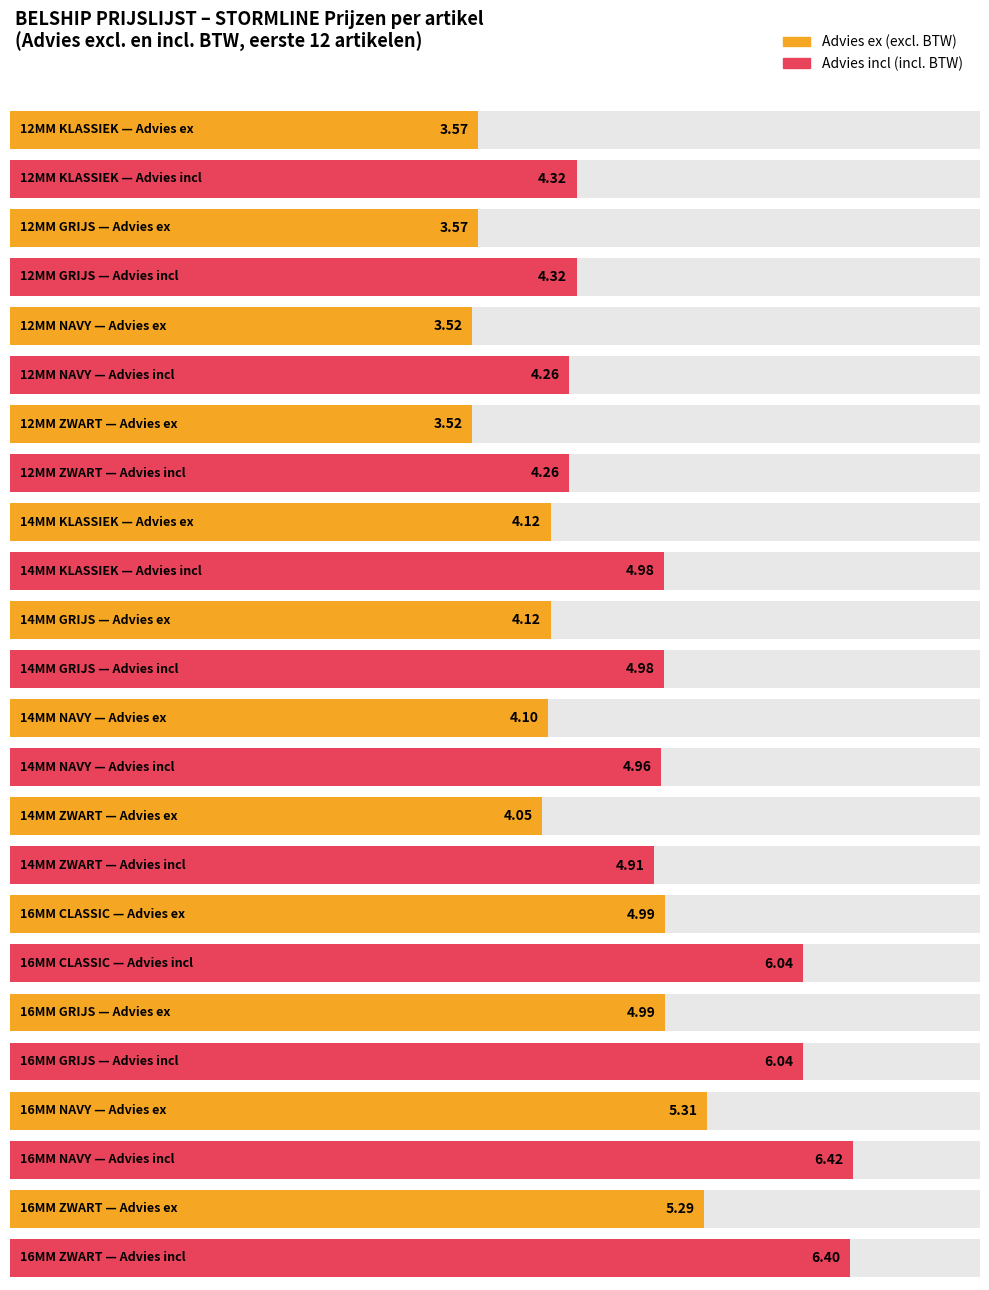

At which category is the sum across all series the highest?

16MM NAVY